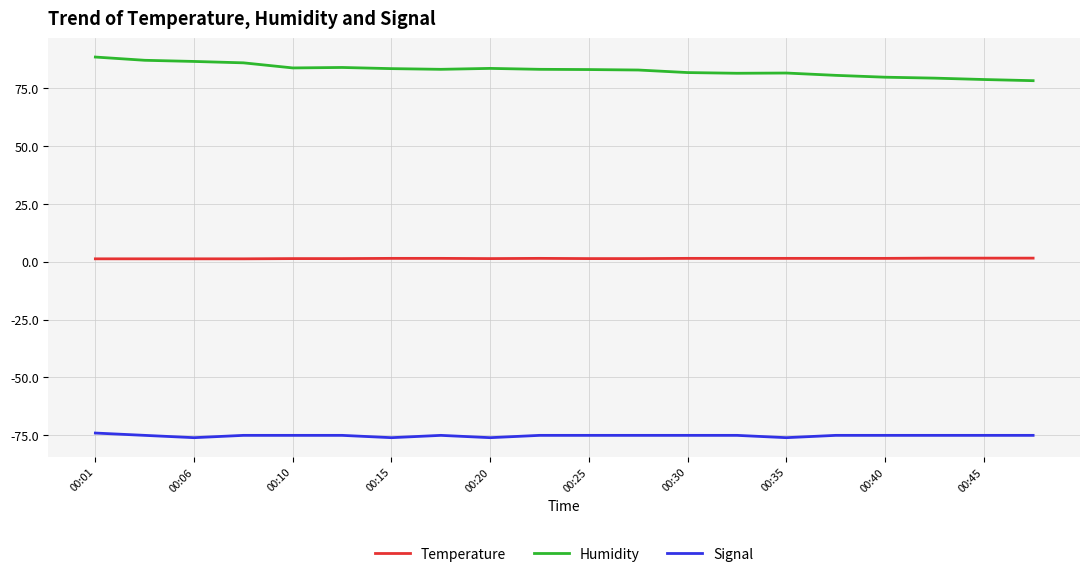

How many Temperature values are between 1 and 2?

20